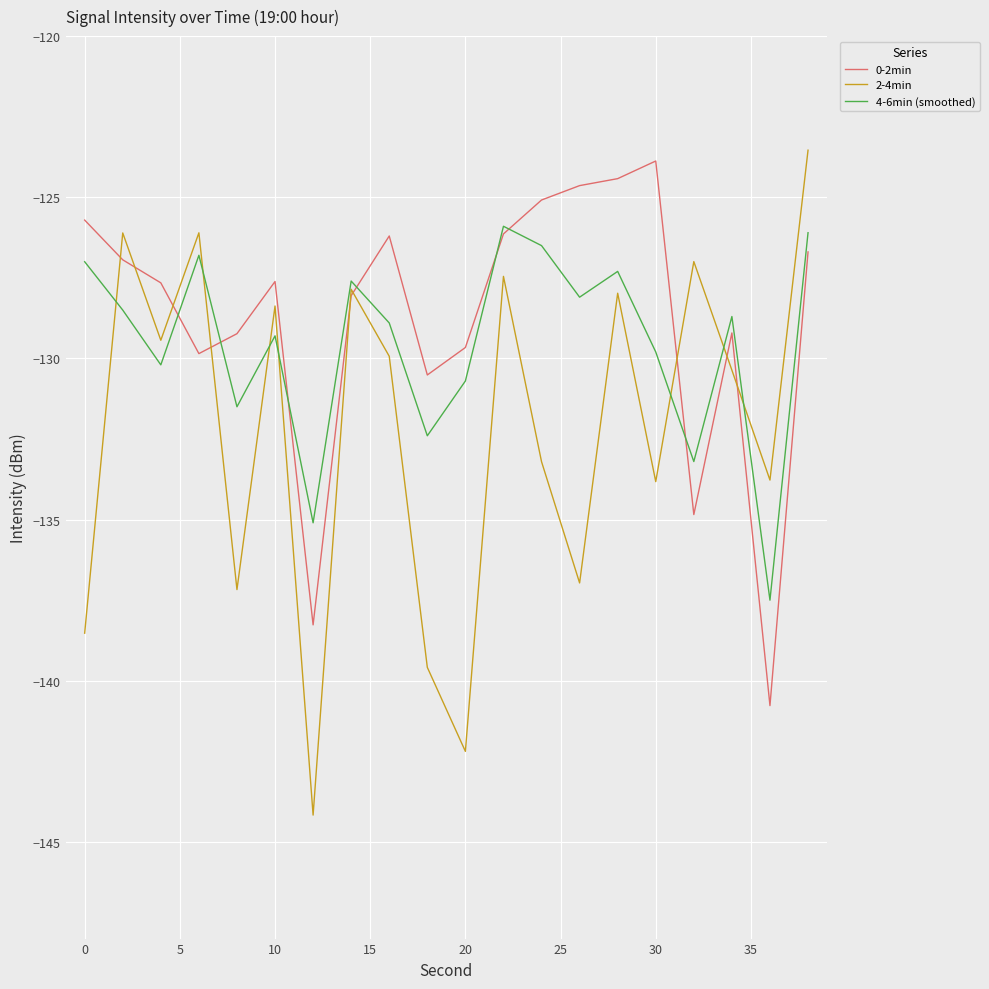

What is the maximum value for 4-6min (smoothed)?

-125.9